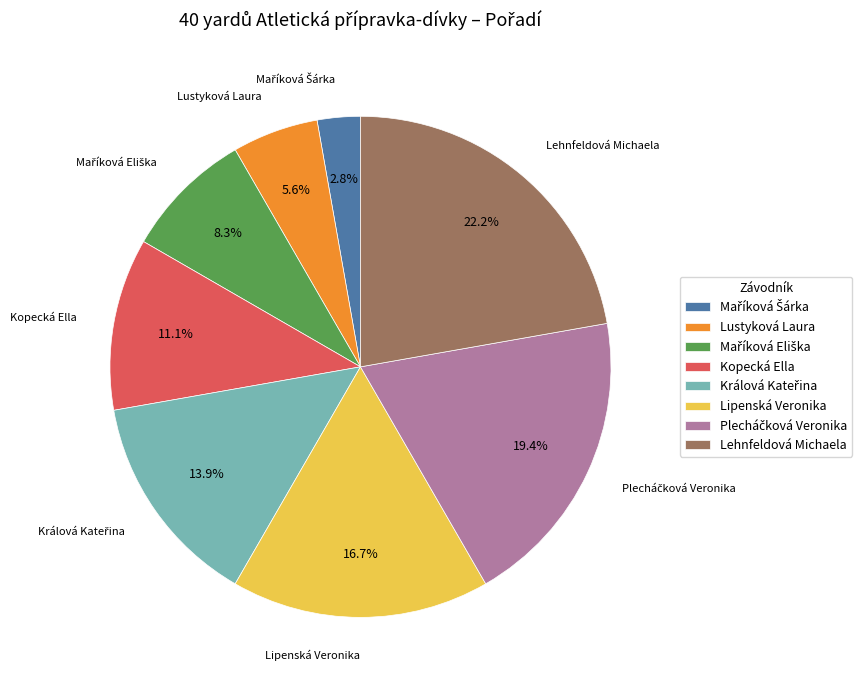

What percentage do Lipenská Veronika and Kopecká Ella together represent?

27.8%